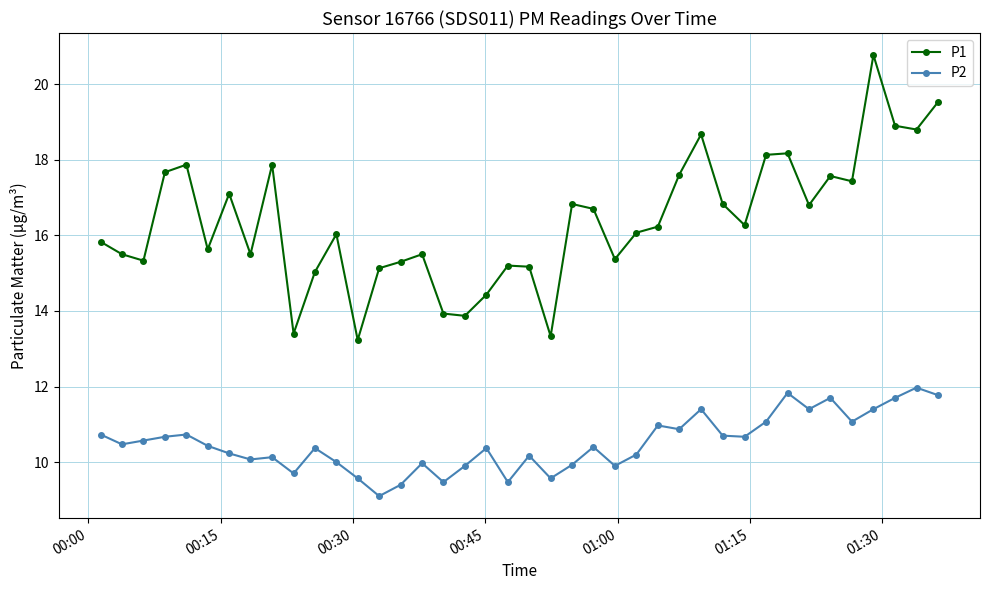

Which series has the largest total across all categories?

P1